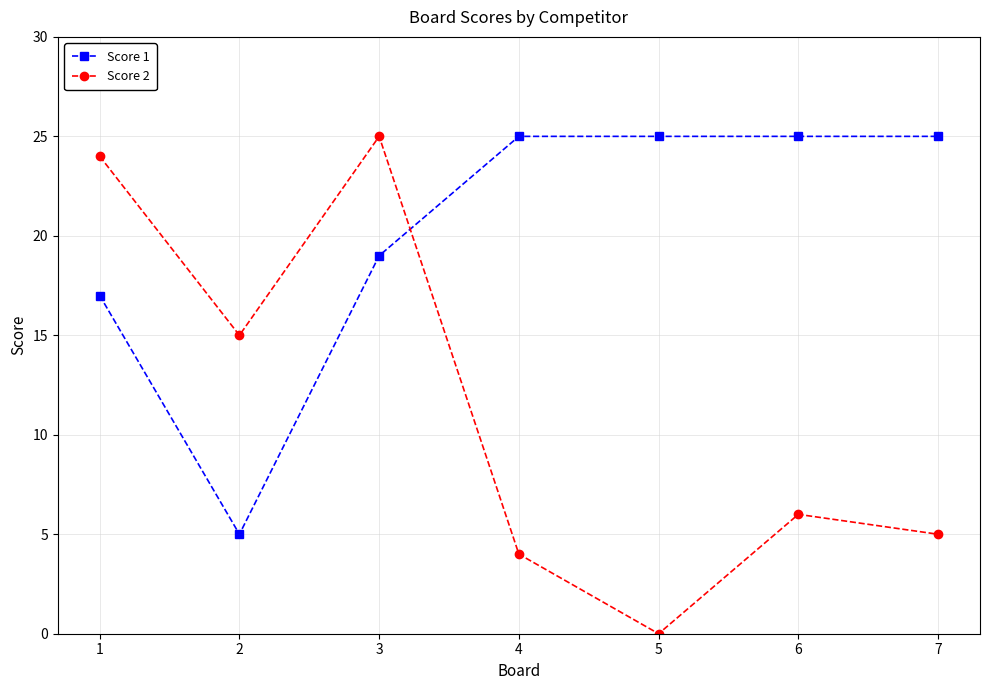

At 3, list the series in order from smallest to largest.

Score 1, Score 2